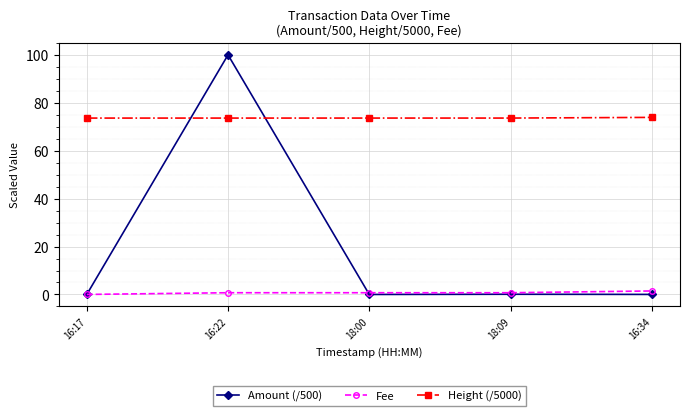

Rank the series by their maximum value, from lowest to highest.

Fee, Height (/5000), Amount (/500)